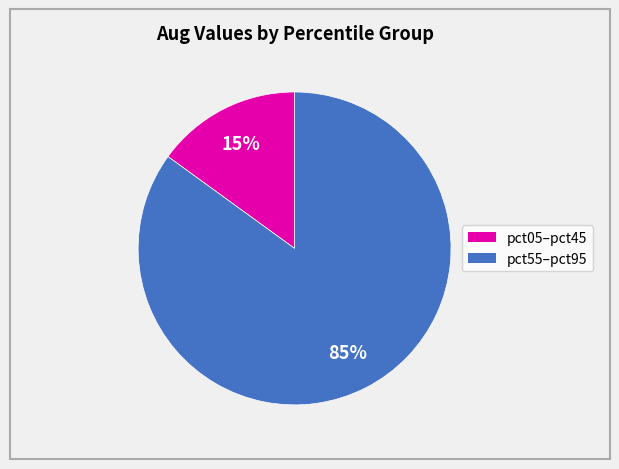

Is there any slice that represents more than half of the pie?

Yes